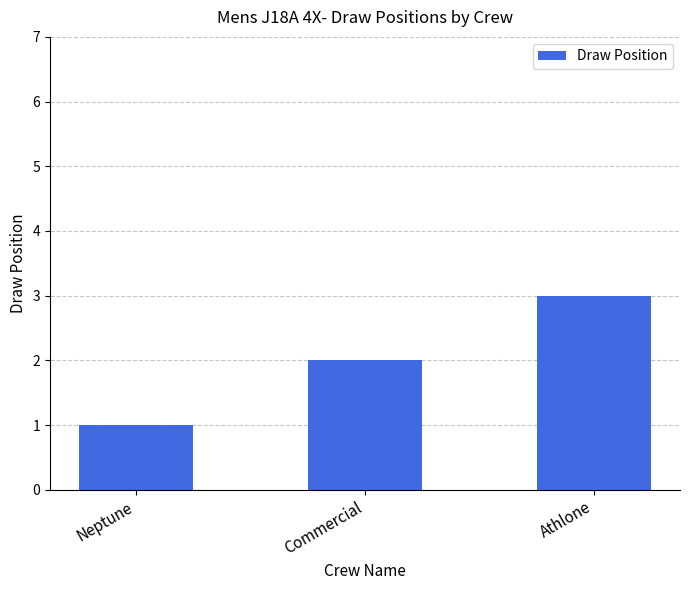

What is the smallest value displayed?

1